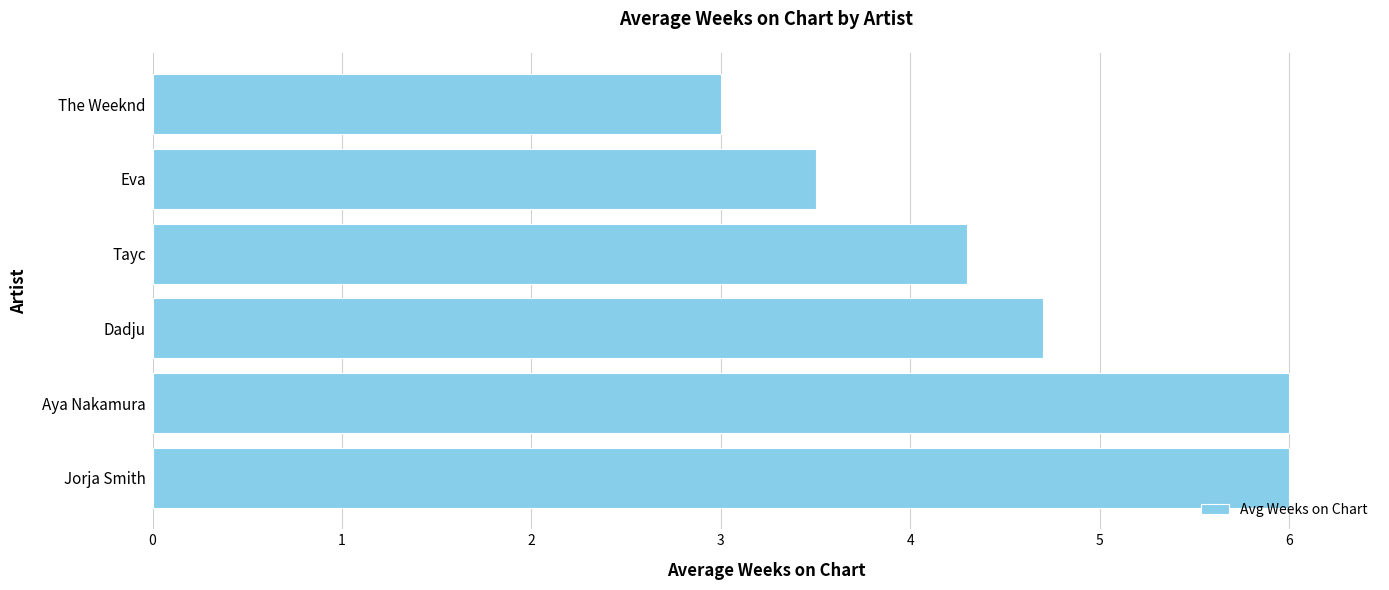

True or false: the data shows 4.7 at Dadju.

True